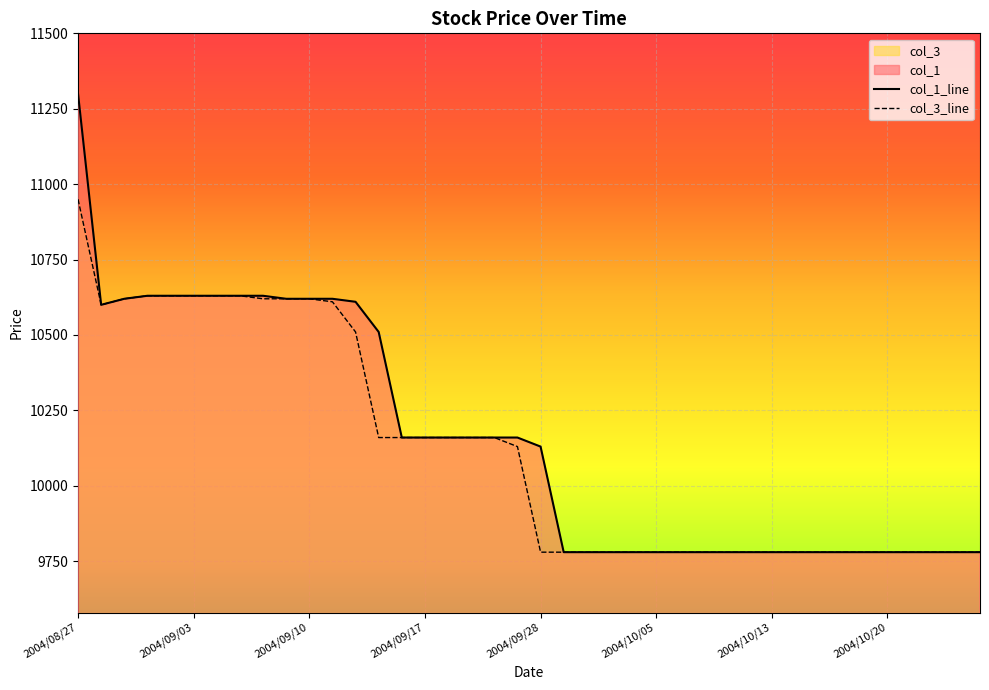

How many lines are shown in the chart?

2